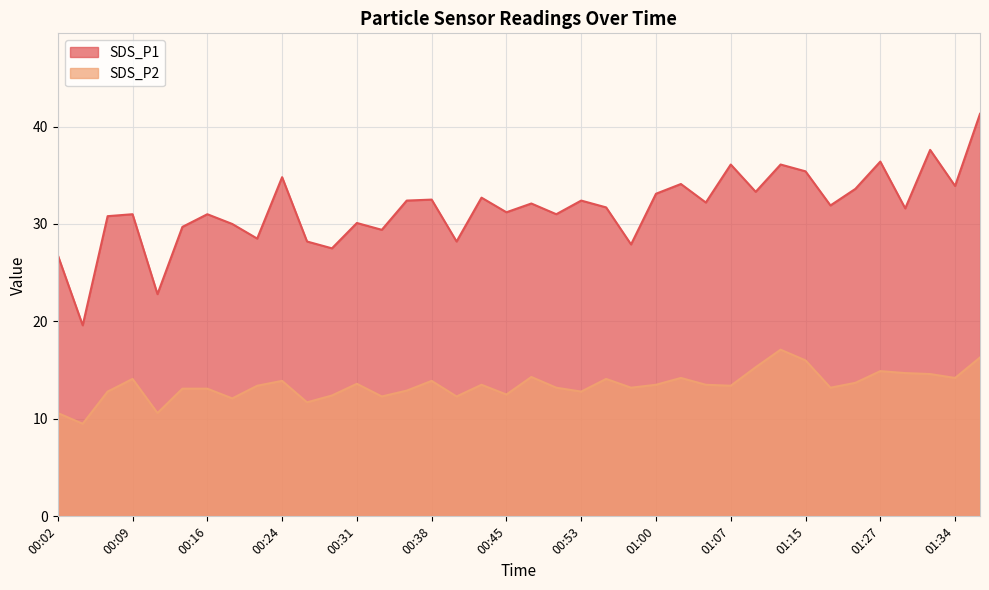

Does the chart display data point markers on the line(s)?

No